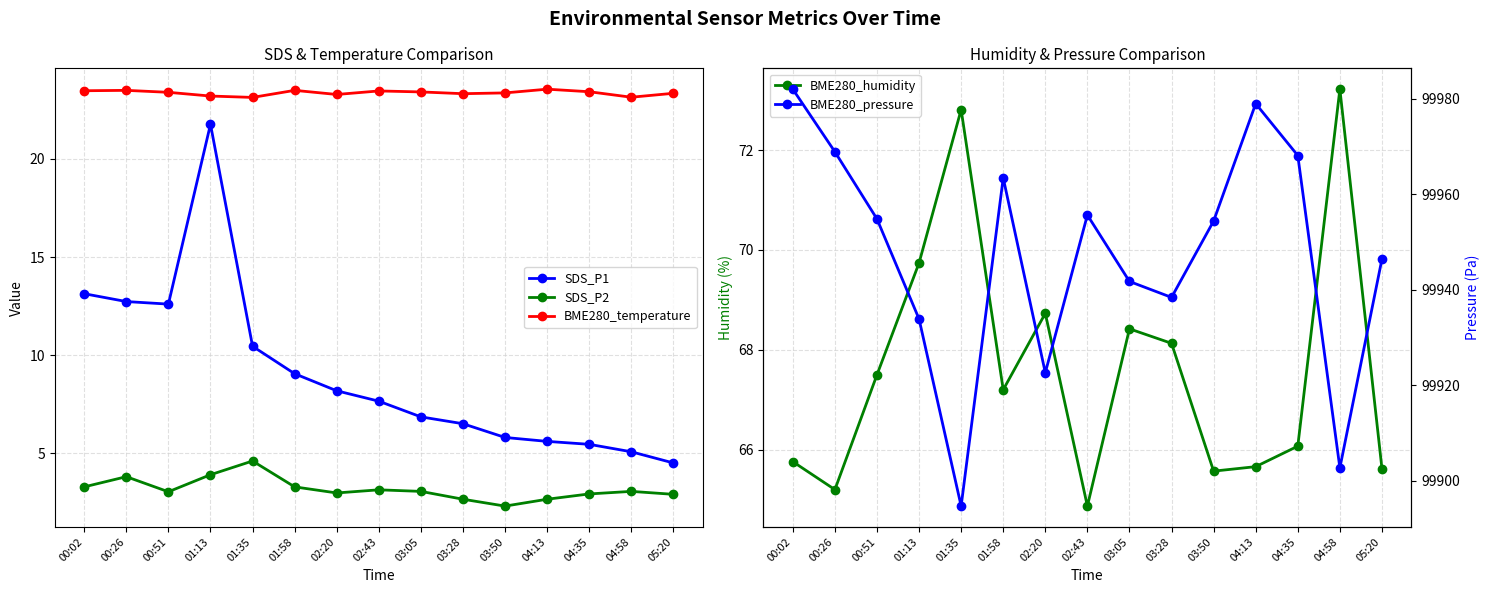

What is the sum of the BME280_pressure values at 01:13 and 02:20?

199856.5